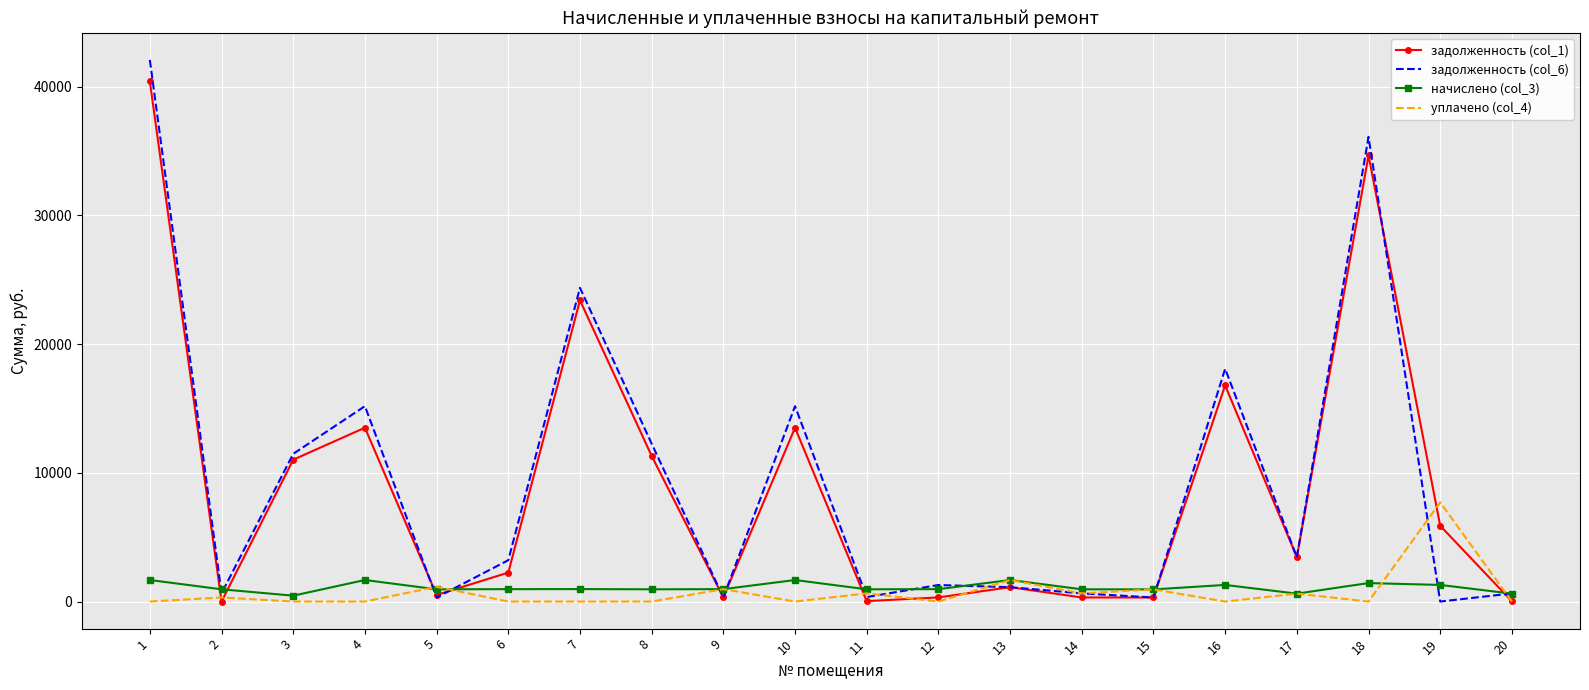

How many values in the задолженность (col_1) series are below 3448?

10